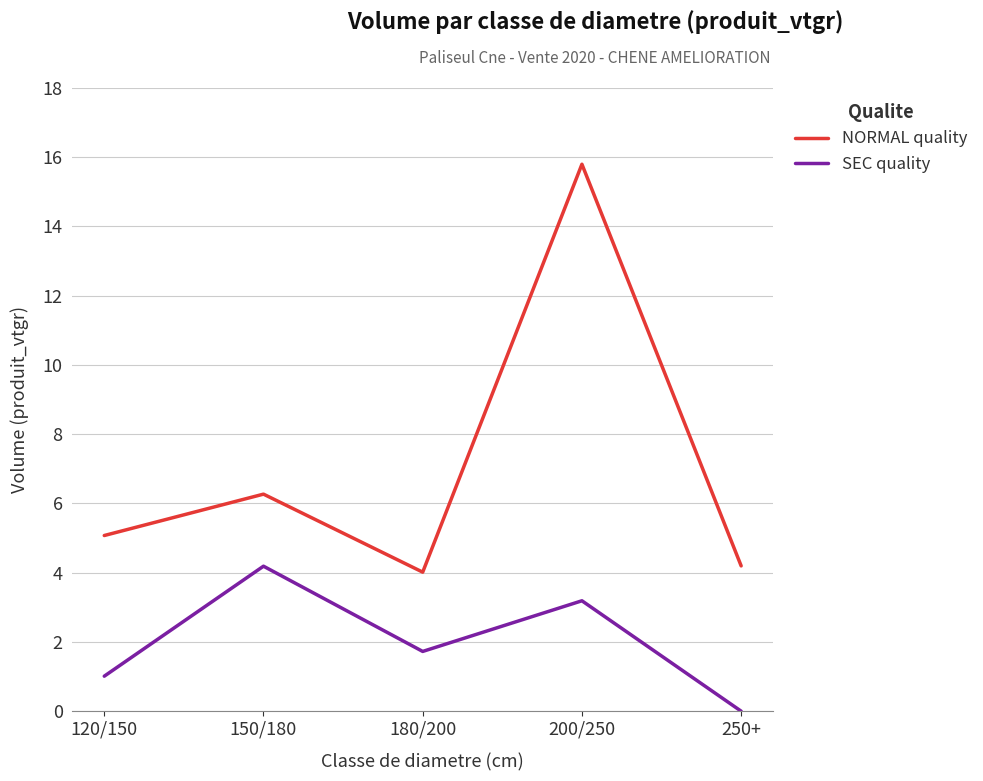

What is the highest value of the NORMAL quality series?

15.8